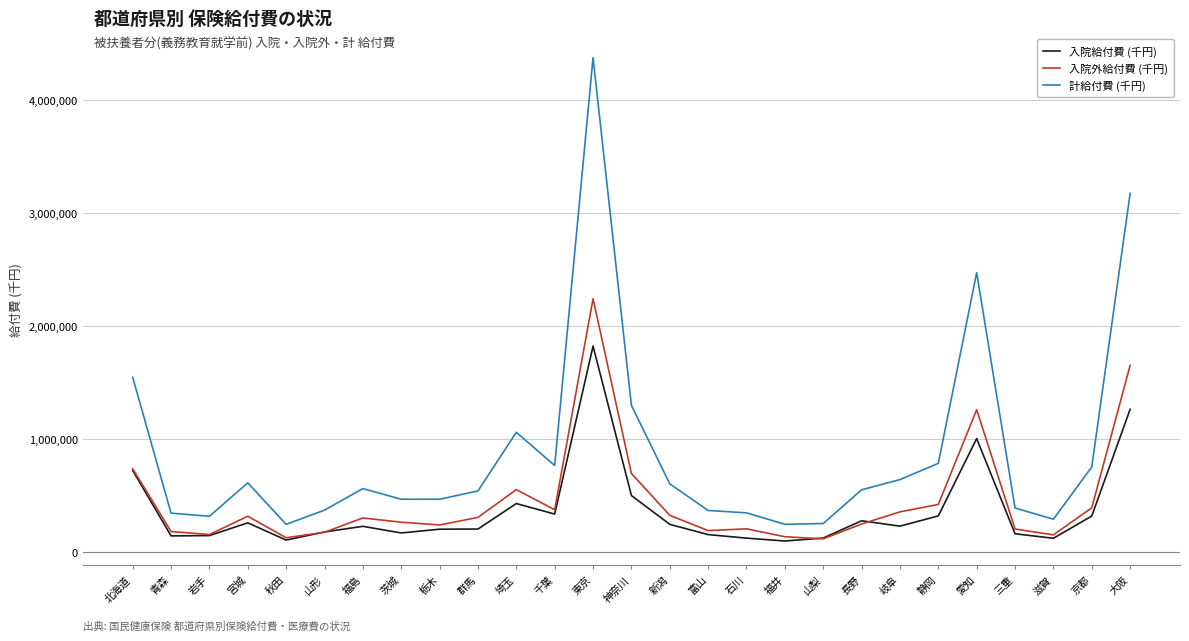

What are all the series names shown in the legend?

入院給付費 (千円), 入院外給付費 (千円), 計給付費 (千円)